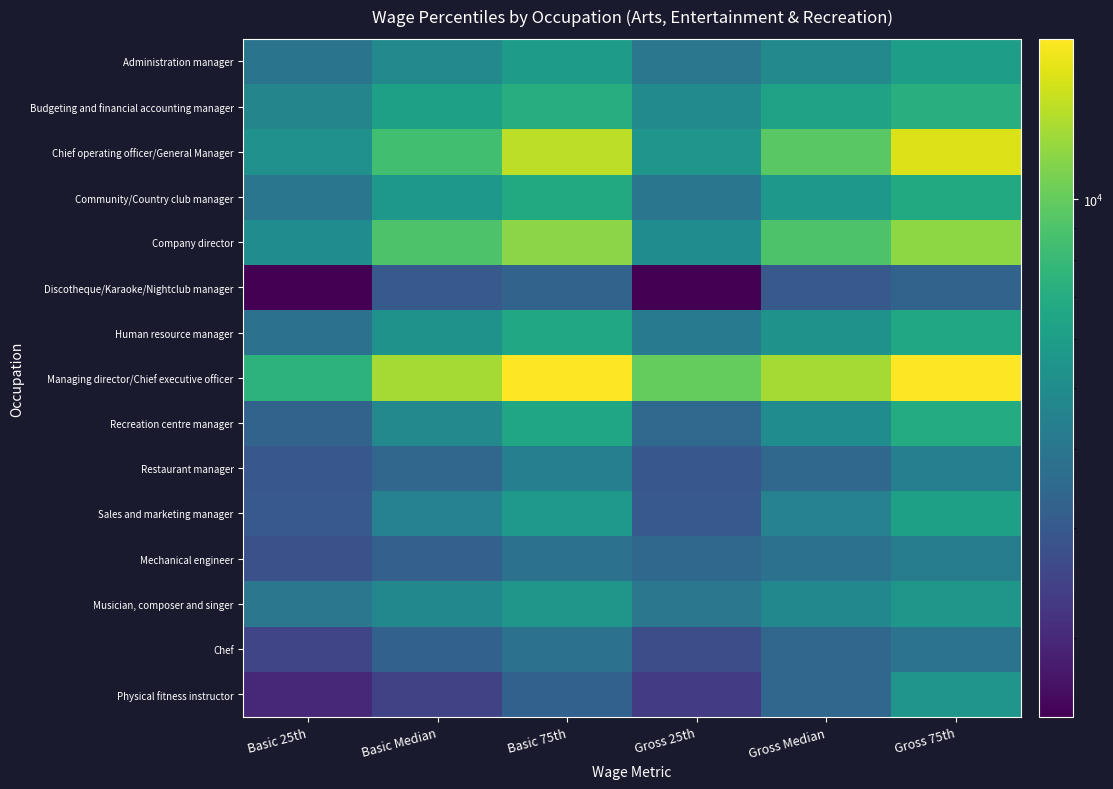

Reading left to right, extract all data points from this chart.

Administration manager: Basic 25th=3899	Basic Median=4817	Basic 75th=5894	Gross 25th=4000	Gross Median=4852	Gross 75th=6000
Budgeting and financial accounting manager: Basic 25th=4665	Basic Median=6145	Basic 75th=7079	Gross 25th=4895	Gross Median=6282	Gross 75th=7100
Chief operating officer/General Manager: Basic 25th=5250	Basic Median=8500	Basic 75th=14000	Gross 25th=5500	Gross Median=9552	Gross 75th=15750
Community/Country club manager: Basic 25th=3974	Basic Median=5664	Basic 75th=6775	Gross 25th=3974	Gross Median=5664	Gross 75th=6805
Company director: Basic 25th=5000	Basic Median=9000	Basic 75th=11630	Gross 25th=5000	Gross Median=9000	Gross 75th=11830
Discotheque/Karaoke/Nightclub manager: Basic 25th=1500	Basic Median=3000	Basic 75th=3300	Gross 25th=1500	Gross Median=3000	Gross 75th=3300
Human resource manager: Basic 25th=3800	Basic Median=5300	Basic 75th=6639	Gross 25th=4200	Gross Median=5320	Gross 75th=6639
Managing director/Chief executive officer: Basic 25th=7500	Basic Median=12821	Basic 75th=18000	Gross 25th=10000	Gross Median=12821	Gross 75th=18000
Recreation centre manager: Basic 25th=3300	Basic Median=4849	Basic 75th=6500	Gross 25th=3509	Gross Median=5000	Gross 75th=6920
Restaurant manager: Basic 25th=2943	Basic Median=3392	Basic 75th=4400	Gross 25th=2950	Gross Median=3460	Gross 75th=4400
Sales and marketing manager: Basic 25th=3000	Basic Median=4500	Basic 75th=5705	Gross 25th=3000	Gross Median=4500	Gross 75th=6150
Mechanical engineer: Basic 25th=2767	Basic Median=3200	Basic 75th=3780	Gross 25th=3487	Gross Median=3838	Gross 75th=4300
Musician, composer and singer: Basic 25th=4000	Basic Median=4797	Basic 75th=5608	Gross 25th=4000	Gross Median=4797	Gross 75th=5608
Chef: Basic 25th=2521	Basic Median=3247	Basic 75th=3834	Gross 25th=2711	Gross Median=3400	Gross 75th=3883
Physical fitness instructor: Basic 25th=2003	Basic Median=2455	Basic 75th=3252	Gross 25th=2301	Gross Median=3390	Gross 75th=5493